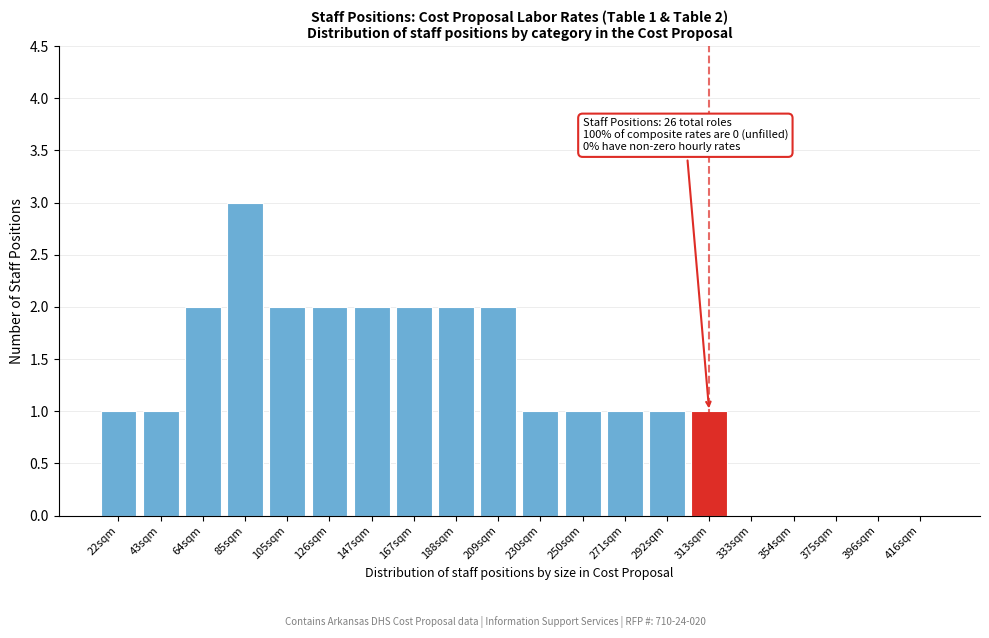

Reading left to right, list all the values displayed in this chart.

22sqm=1	43sqm=1	64sqm=2	85sqm=3	105sqm=2	126sqm=2	147sqm=2	167sqm=2	188sqm=2	209sqm=2	230sqm=1	250sqm=1	271sqm=1	292sqm=1	313sqm=1	333sqm=0	354sqm=0	375sqm=0	396sqm=0	416sqm=0